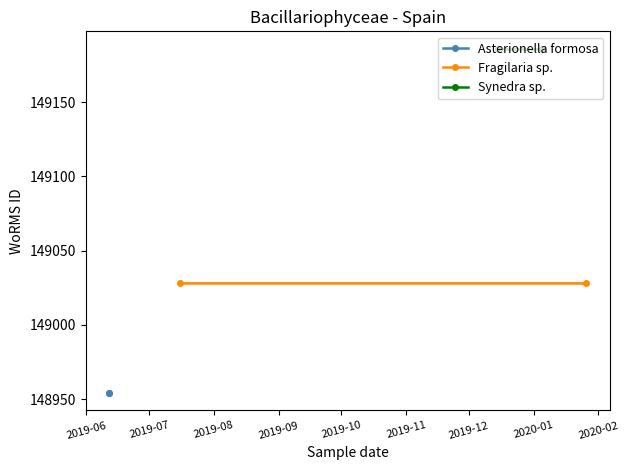

At which category does the data reach its first local peak?

2019-07-16